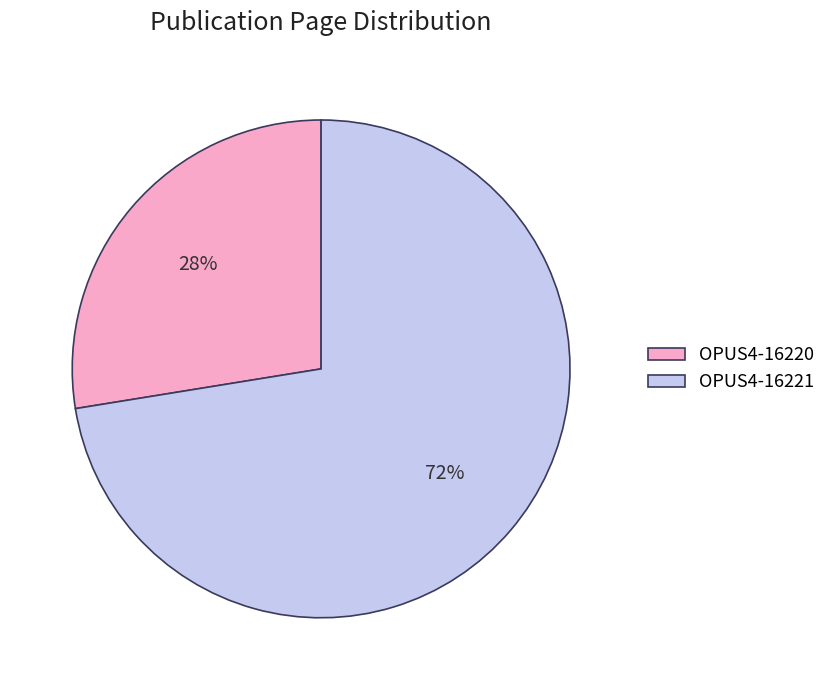

Combined, do OPUS4-16220 and OPUS4-16221 account for over 50%?

Yes